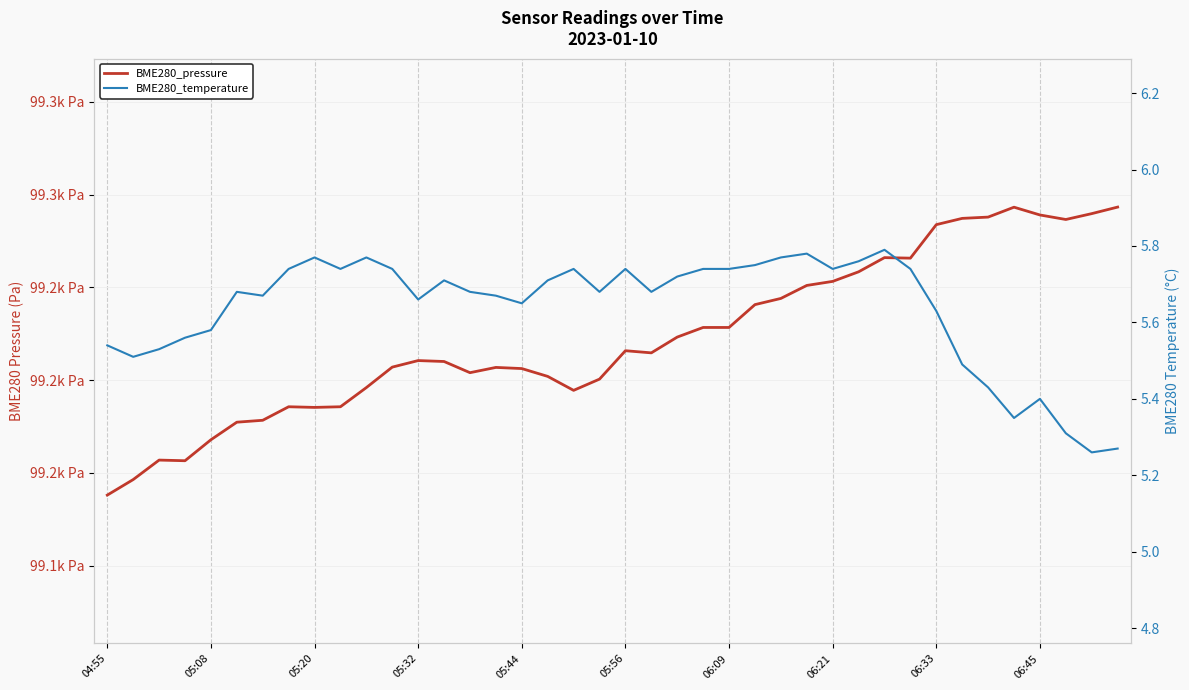

Rank the series by their average value, from highest to lowest.

BME280_pressure, BME280_temperature